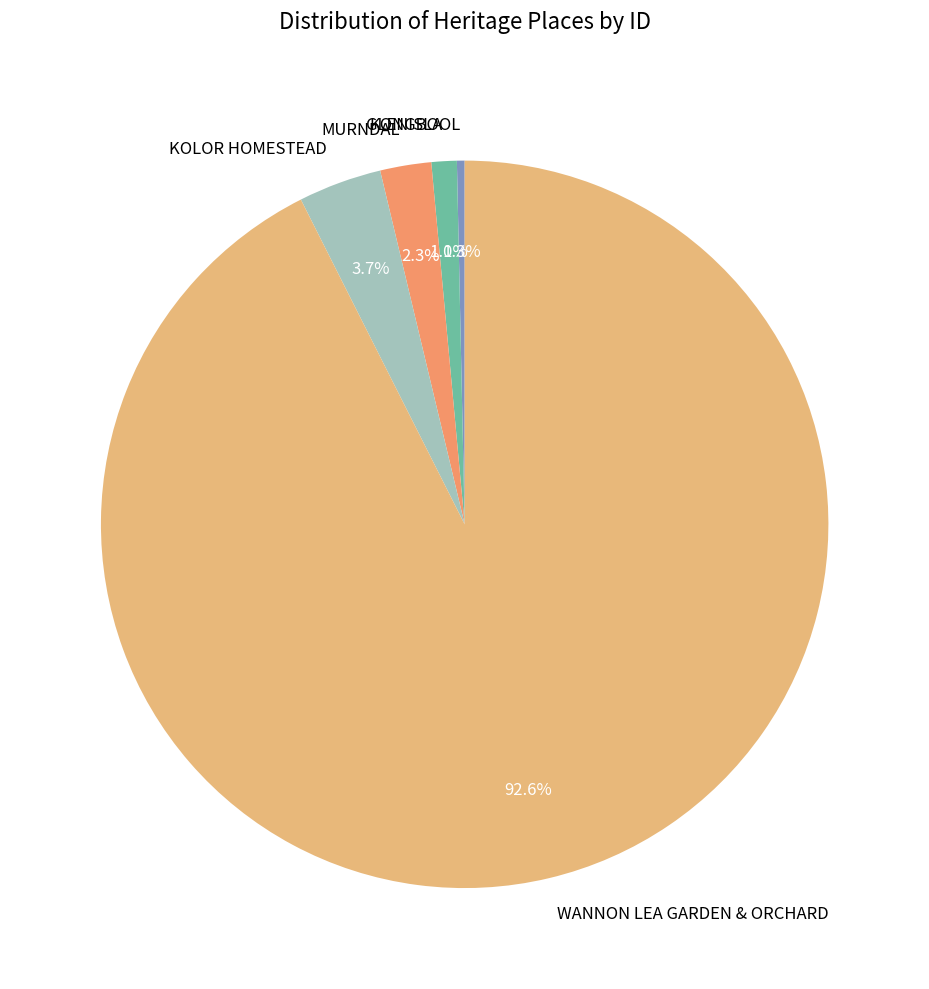

To the nearest percent, what is the combined percentage of KONGBOOL and KOLOR HOMESTEAD?

4%